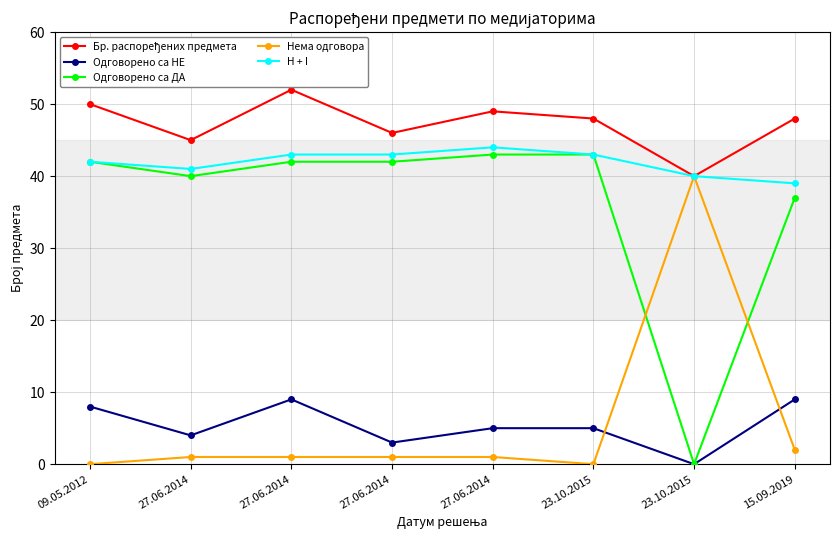

At which label is Нема одговора closest to 20?

15.09.2019